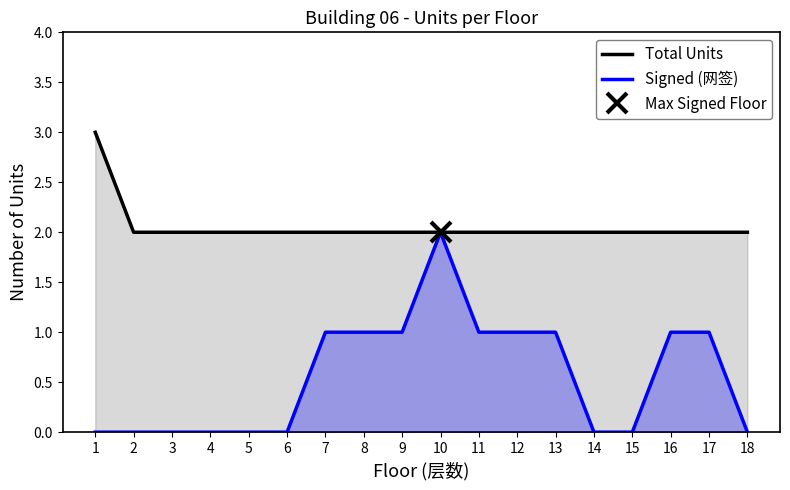

Read the Total Units value at 4.

2